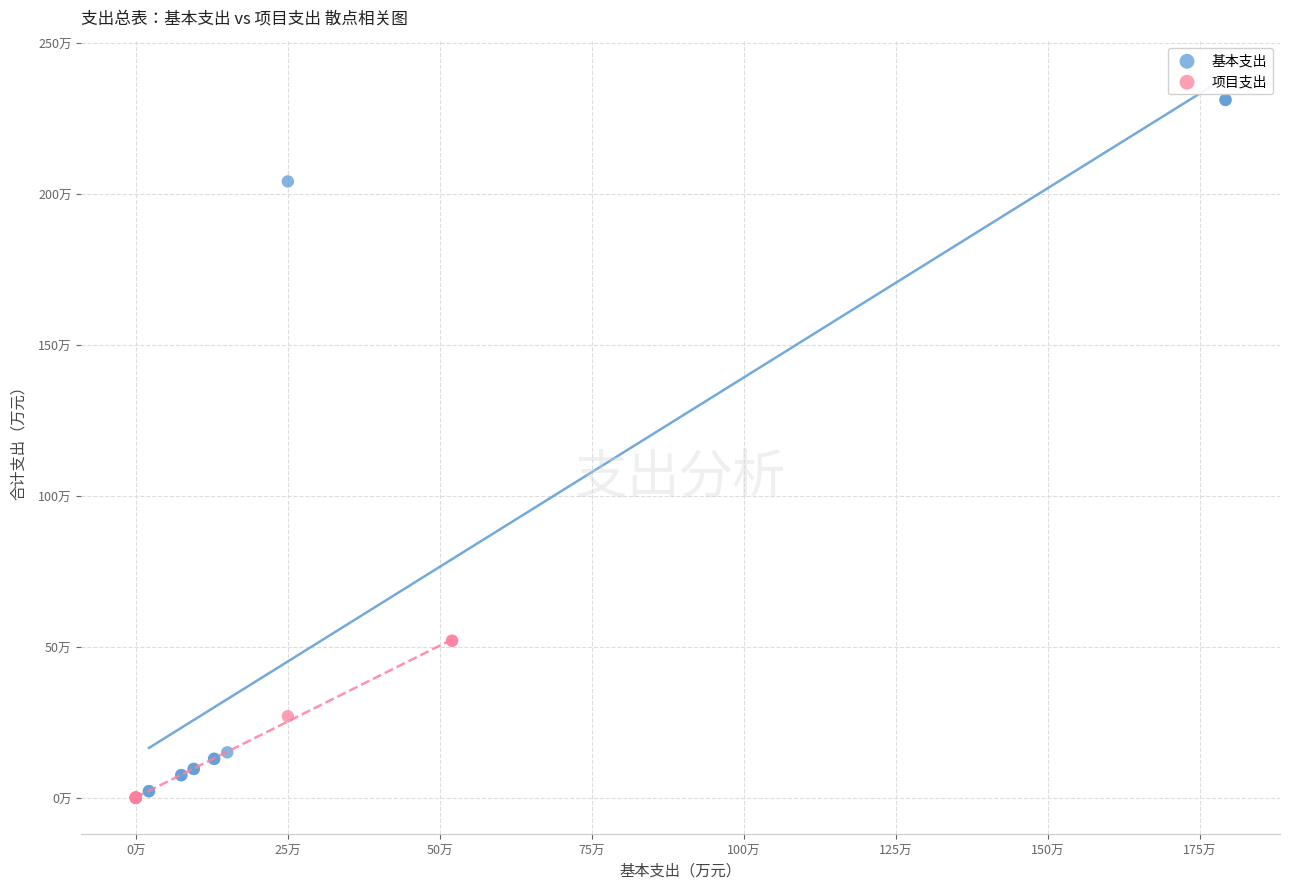

Which series contains the lowest Y value?

项目支出